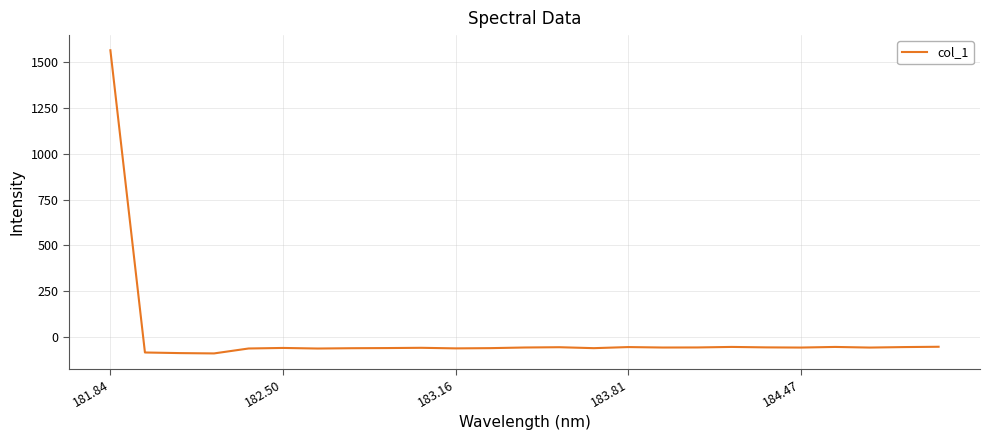

How many categories are shown in the chart?

25